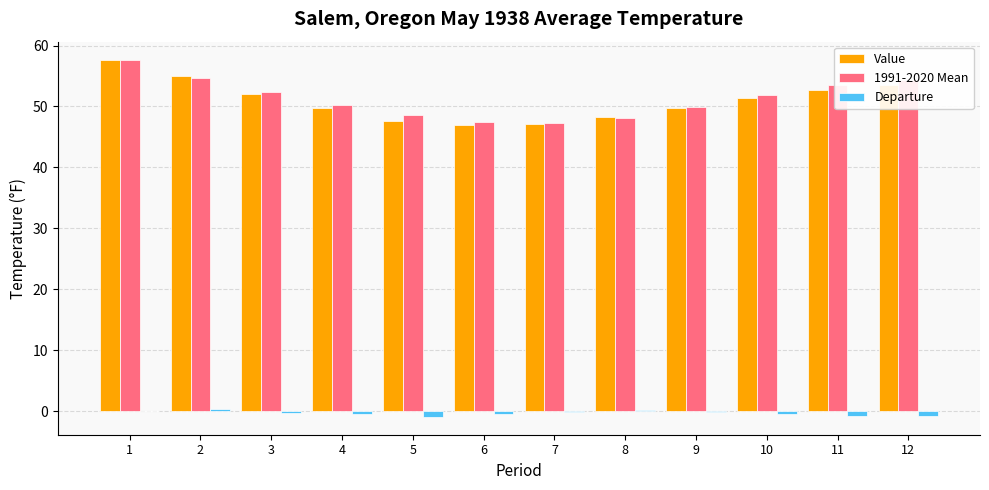

Read the Departure value at 9.

-0.1